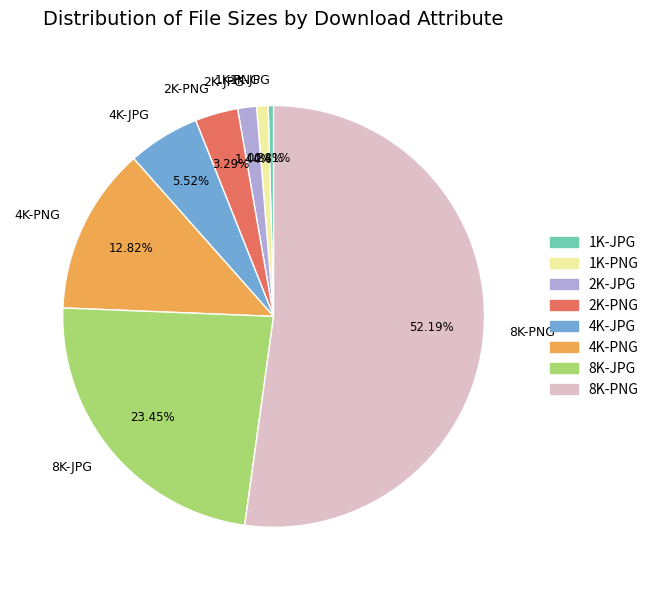

What percentage is the 8K-PNG slice, to the nearest percent?

52%